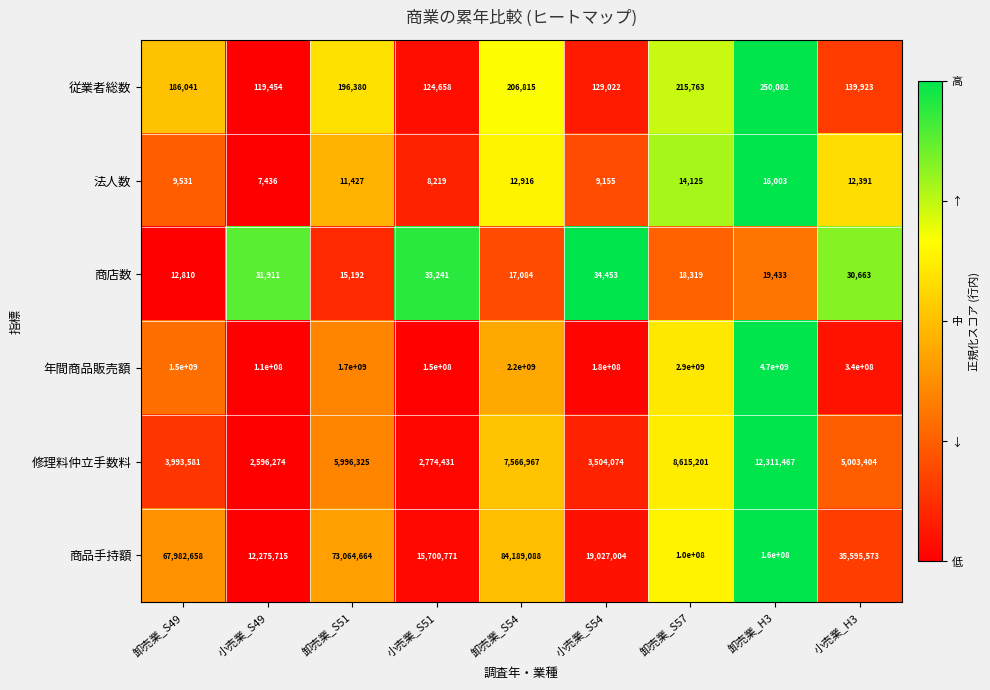

Is it true that 年間商品販売額 equals 1700000000 at 卸売業_S51?

True